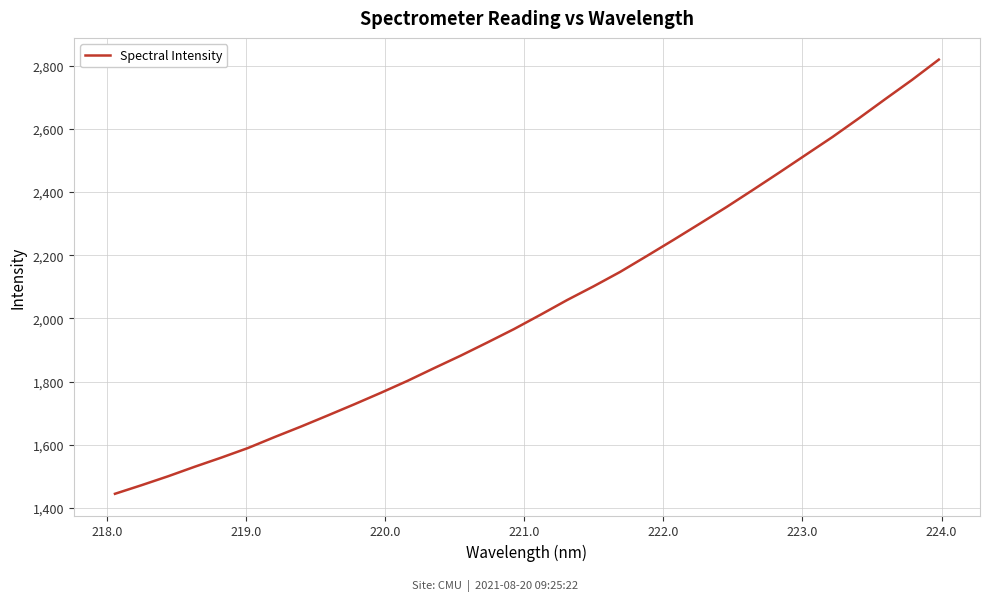

What is the maximum value shown in the chart?

2819.5